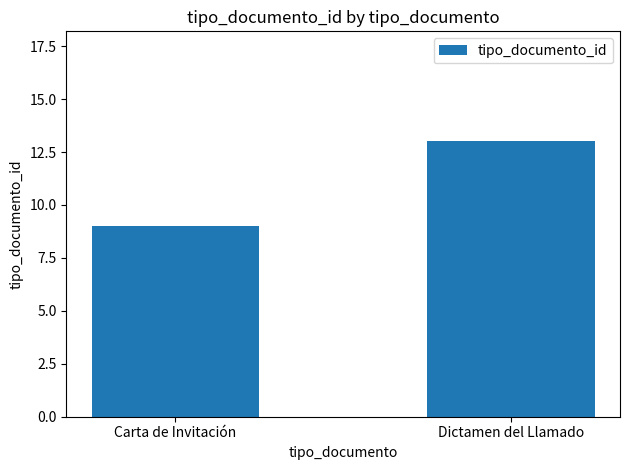

Which has a higher value, Dictamen del Llamado or Carta de Invitación?

Dictamen del Llamado